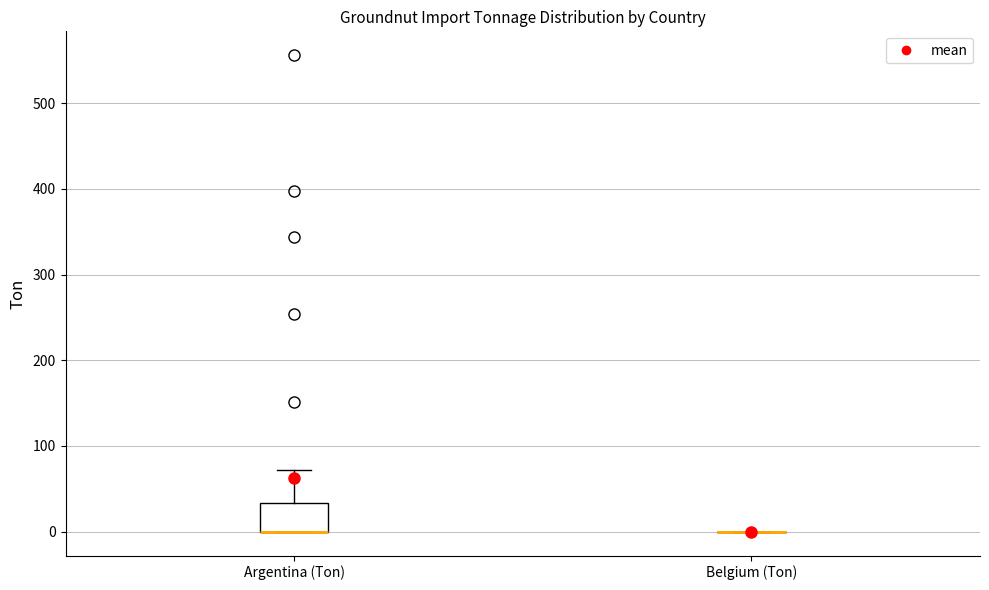

Reading left to right, read every box against the y-axis: the position of its median line, the range the box covers, and the ends of its whiskers. The values are not printed on the chart, so give them approximately, as read against the axis.

Argentina (Ton): median 0 (drawn on the box's lower edge), box 0 to 30, whiskers 0 to 70
Belgium (Ton): box collapsed to a line at 0, whiskers 0 to 0